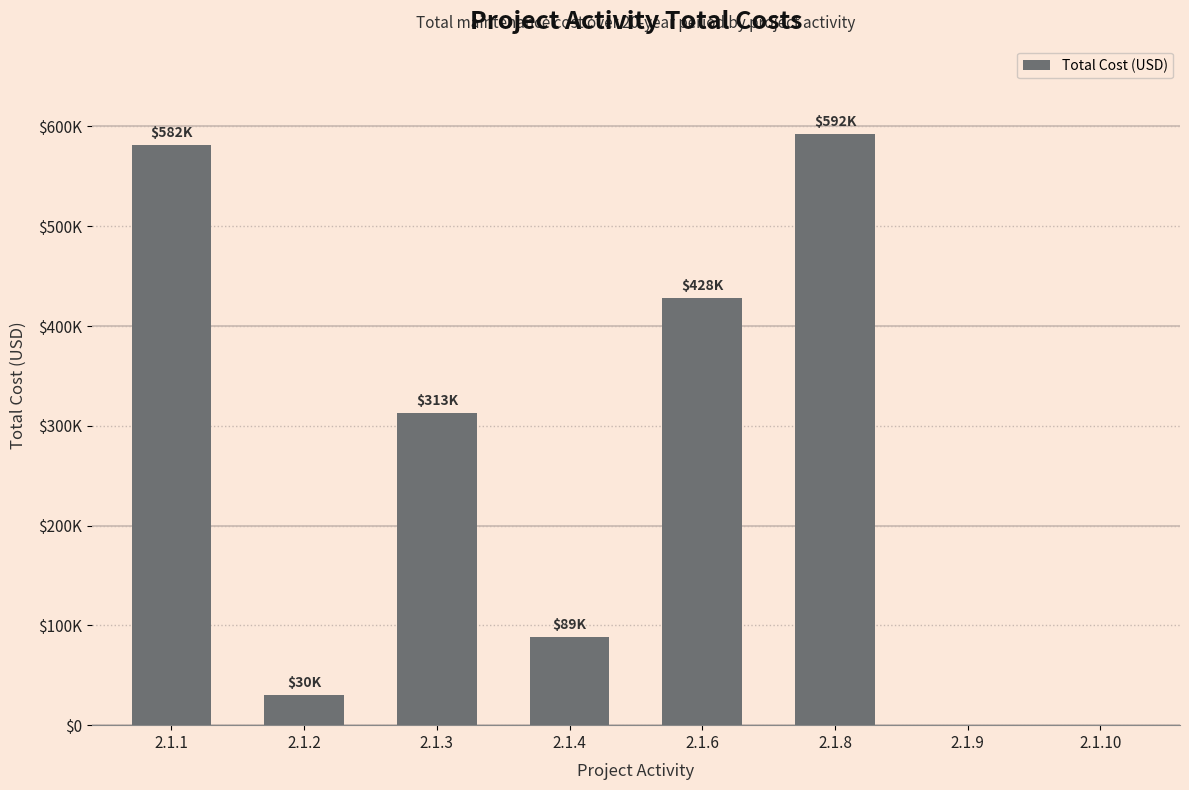

What is the average value?

254189.0